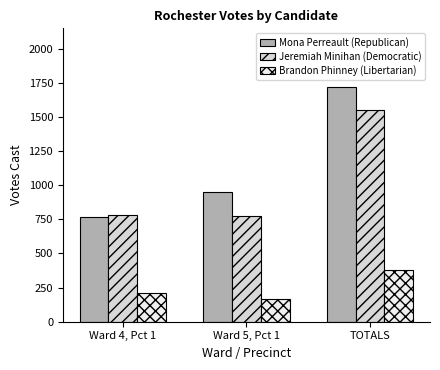

How many data points in Jeremiah Minihan (Democratic) are less than 779?

1